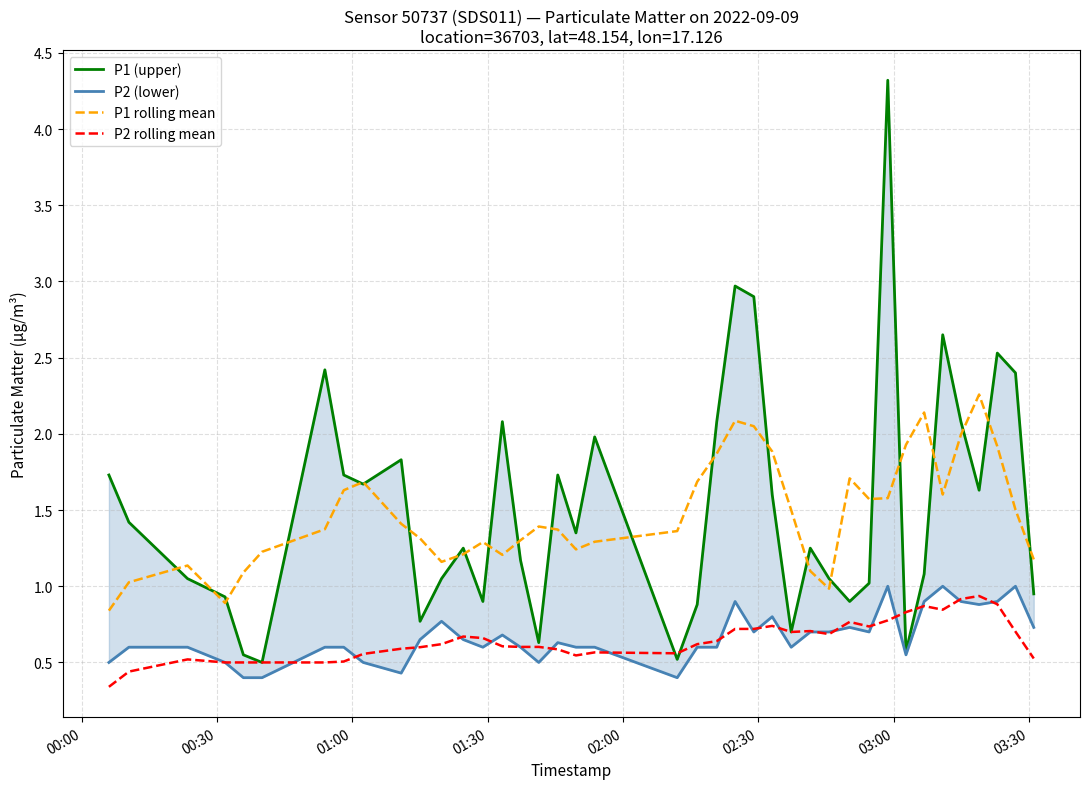

Which series has the largest range (max minus min)?

P1 (upper)